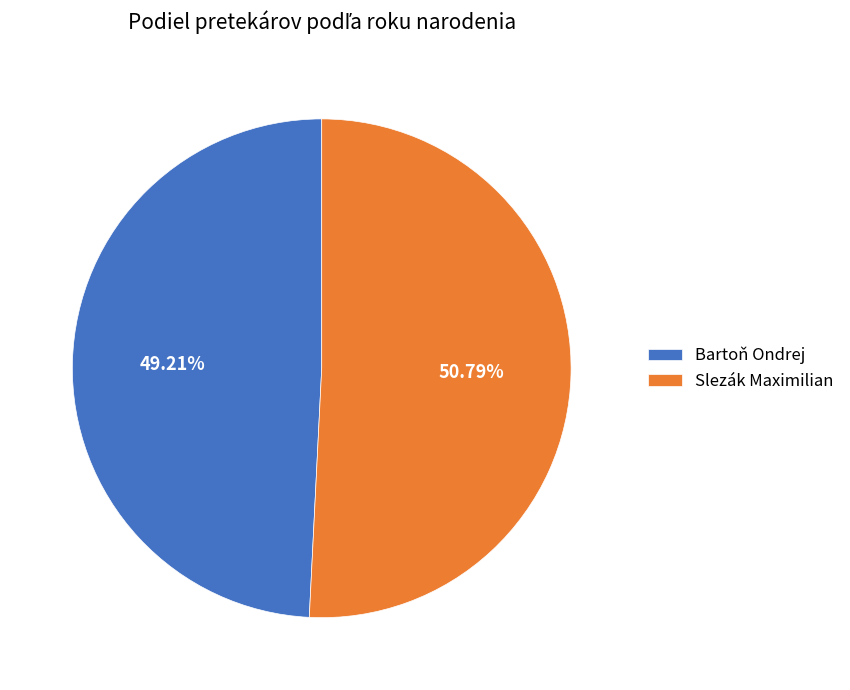

Which slice represents more than half of the pie?

Slezák Maximilian